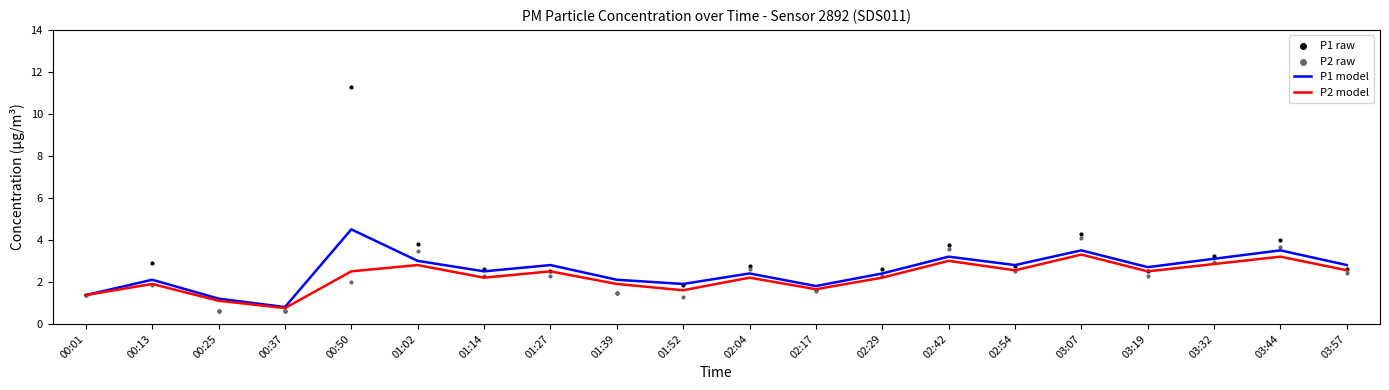

Which series has the widest spread of Y values?

P1 raw